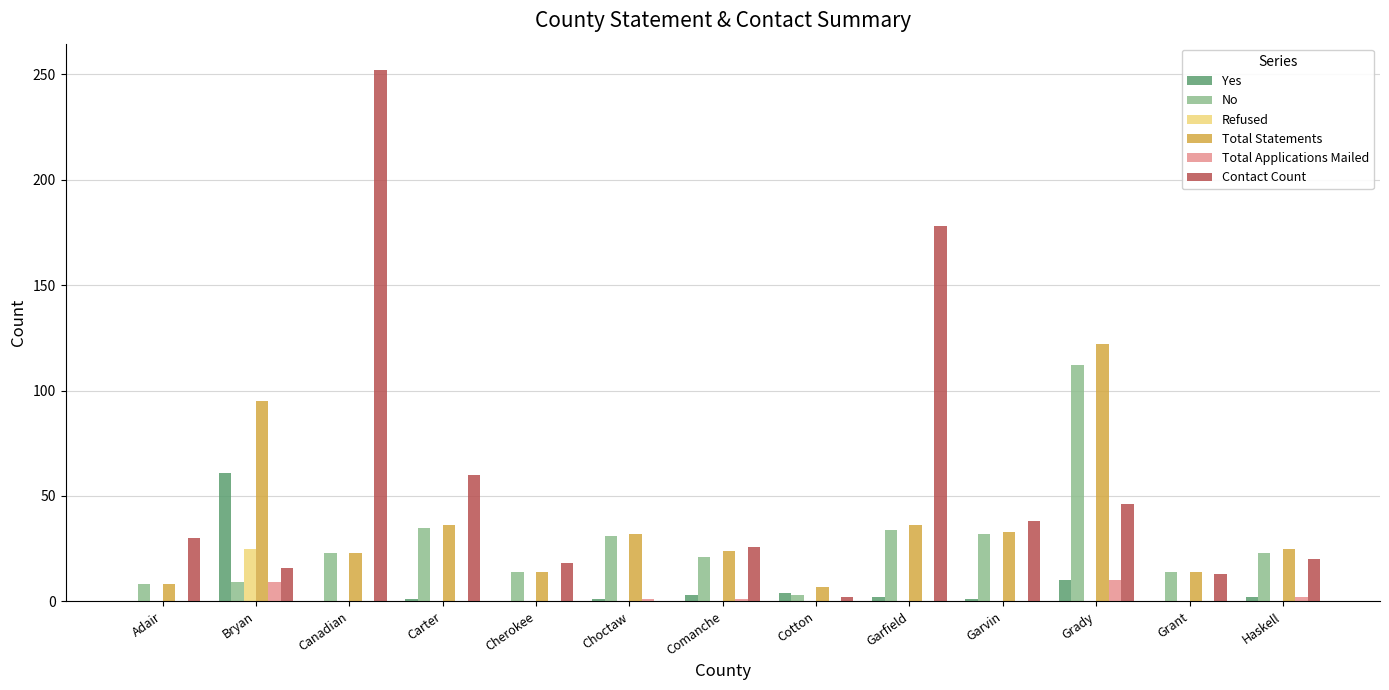

Which series changed the most between Choctaw and Cotton?

No